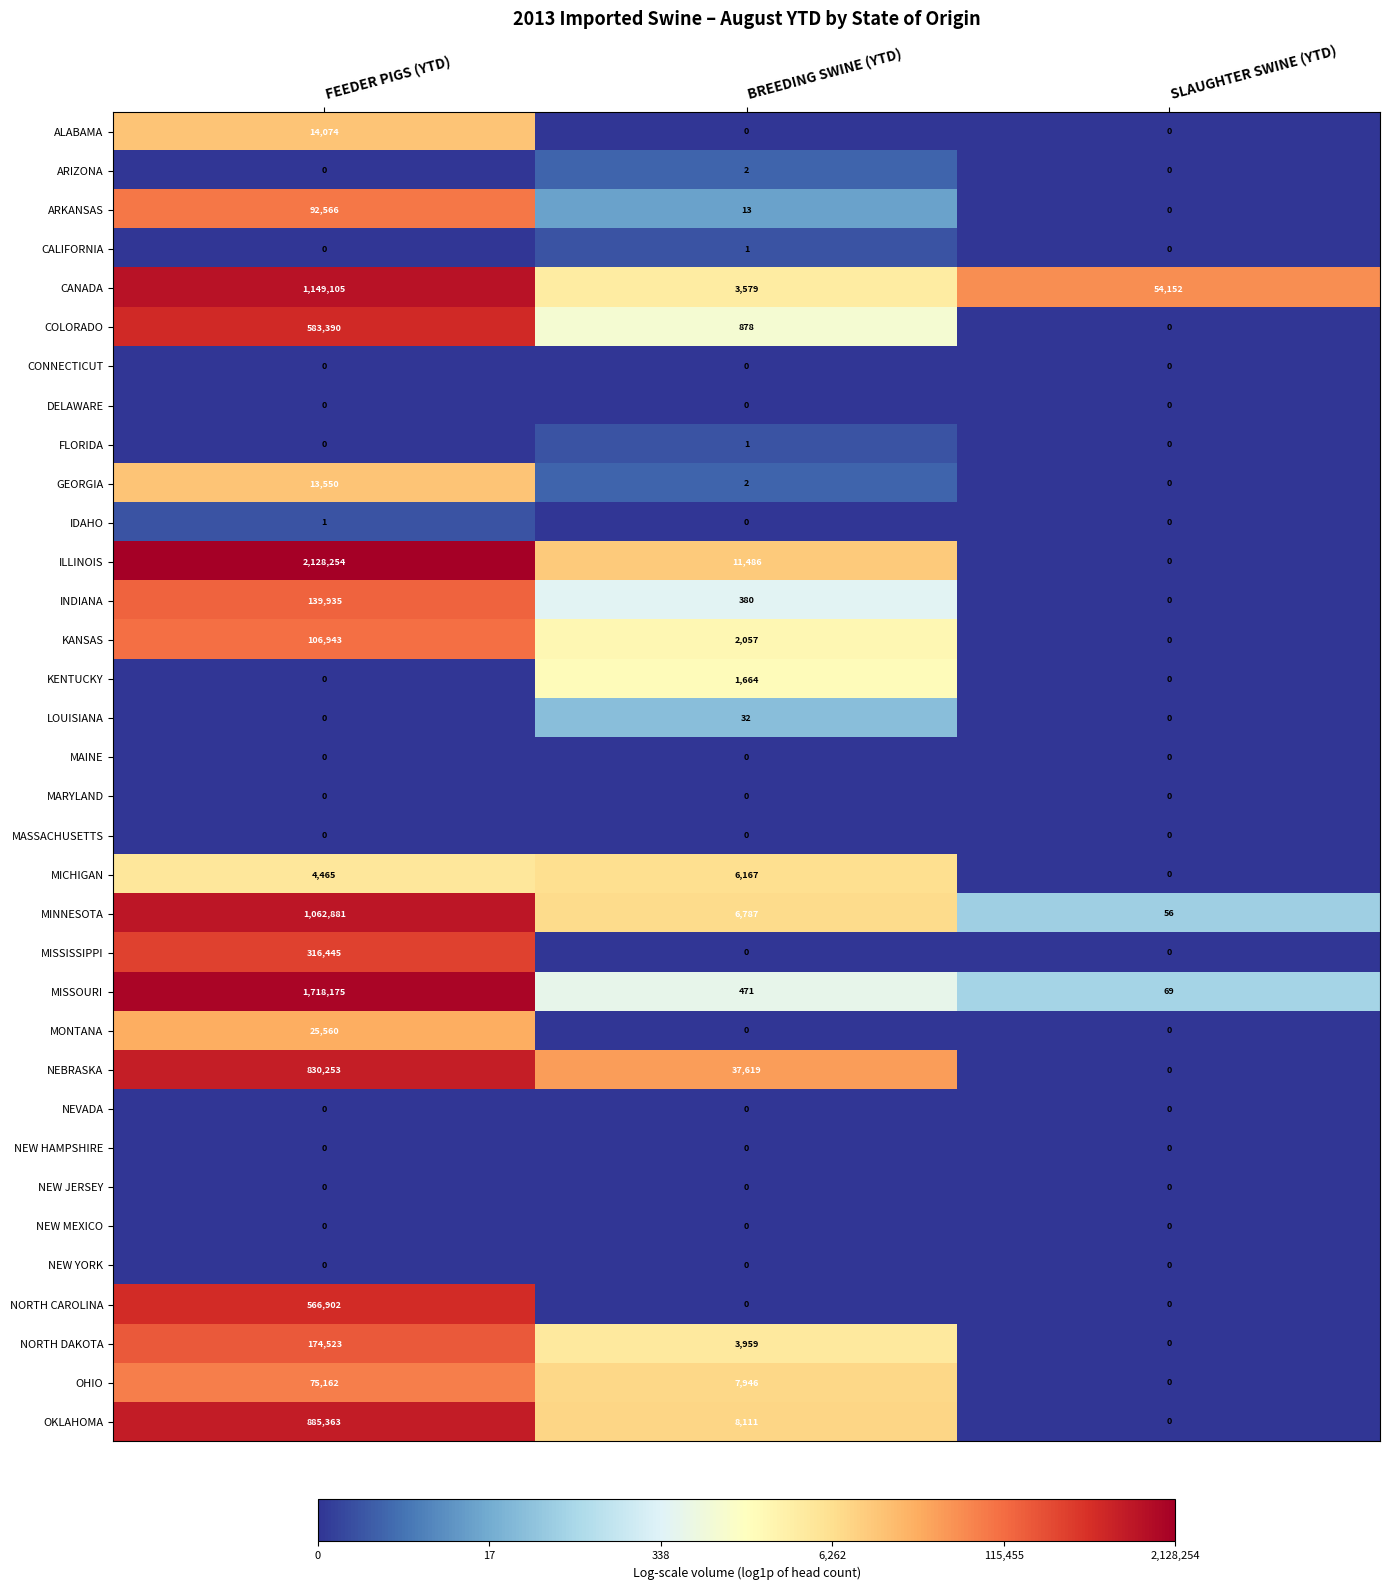

Which category has the highest value in the ALABAMA series?

FEEDER PIGS (YTD)